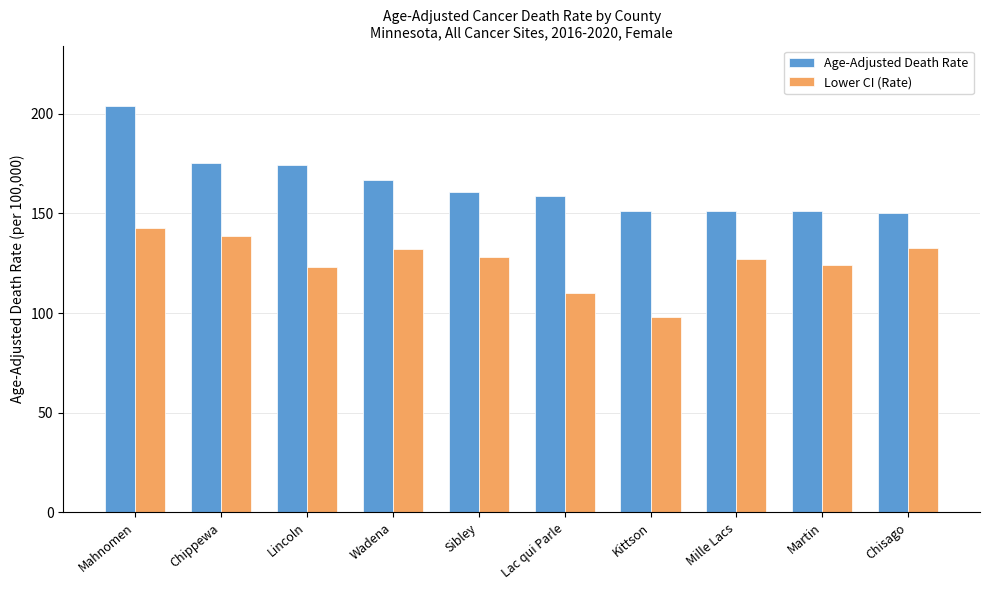

Between Chippewa and Wadena, which series saw the biggest shift?

Age-Adjusted Death Rate